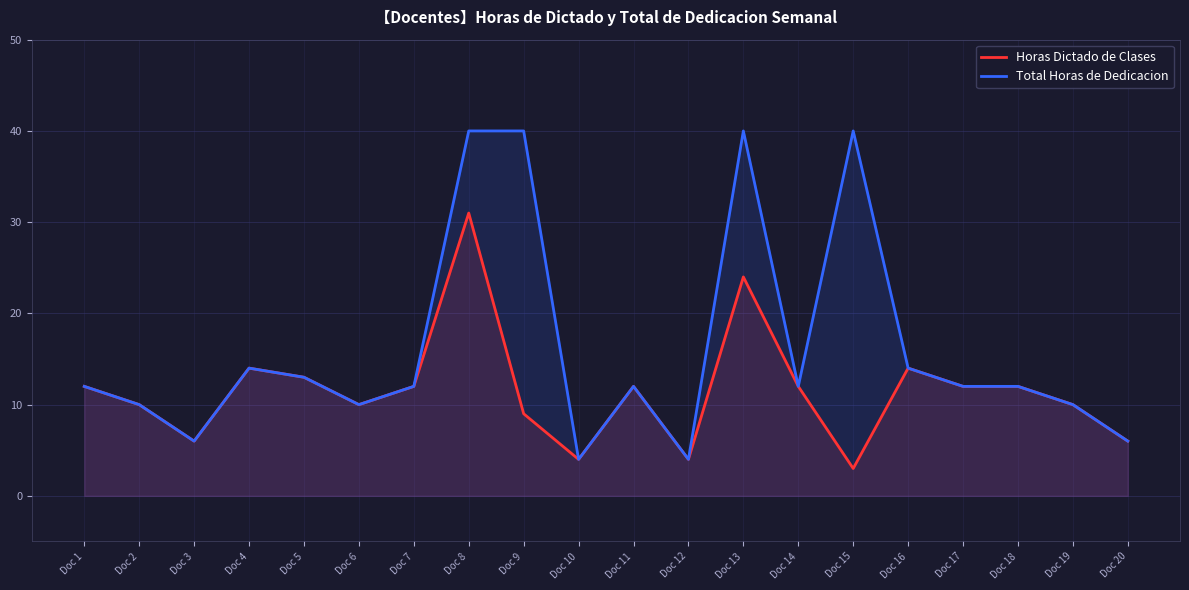

Reading right to left, list all the values displayed in this chart.

Horas Dictado de Clases: Doc 20=6	Doc 19=10	Doc 18=12	Doc 17=12	Doc 16=14	Doc 15=3	Doc 14=12	Doc 13=24	Doc 12=4	Doc 11=12	Doc 10=4	Doc 9=9	Doc 8=31	Doc 7=12	Doc 6=10	Doc 5=13	Doc 4=14	Doc 3=6	Doc 2=10	Doc 1=12
Total Horas de Dedicacion: Doc 20=6	Doc 19=10	Doc 18=12	Doc 17=12	Doc 16=14	Doc 15=40	Doc 14=12	Doc 13=40	Doc 12=4	Doc 11=12	Doc 10=4	Doc 9=40	Doc 8=40	Doc 7=12	Doc 6=10	Doc 5=13	Doc 4=14	Doc 3=6	Doc 2=10	Doc 1=12